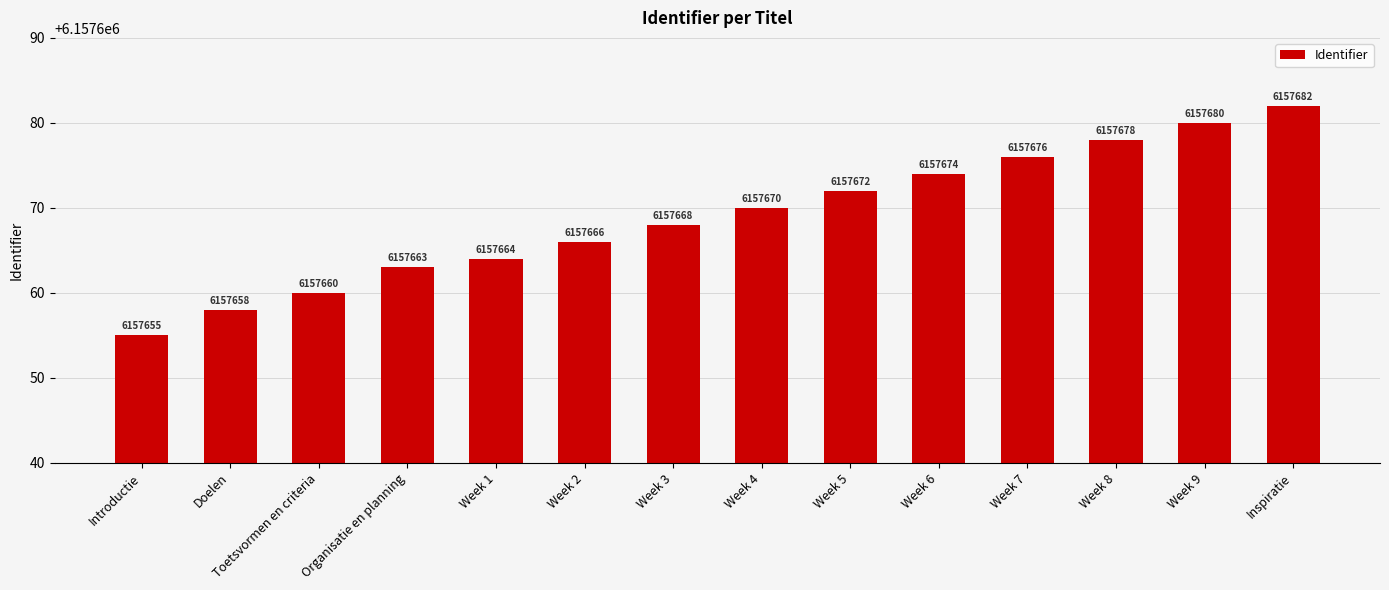

Reading left to right, list all the values displayed in this chart.

Introductie=6157655	Doelen=6157658	Toetsvormen en criteria=6157660	Organisatie en planning=6157663	Week 1=6157664	Week 2=6157666	Week 3=6157668	Week 4=6157670	Week 5=6157672	Week 6=6157674	Week 7=6157676	Week 8=6157678	Week 9=6157680	Inspiratie=6157682